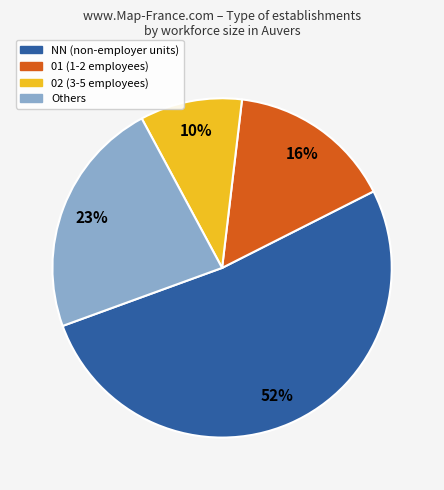

To the nearest percent, what is the difference between the largest and smallest slice percentages?

42%